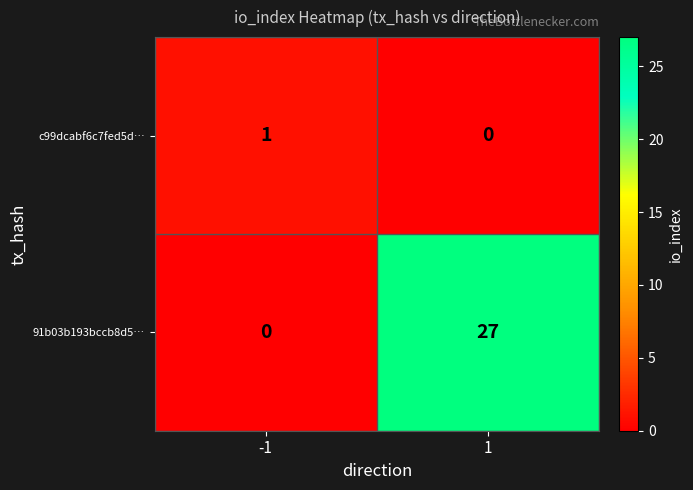

Which series changed the most between -1 and 1?

91b03b193bccb8d5…